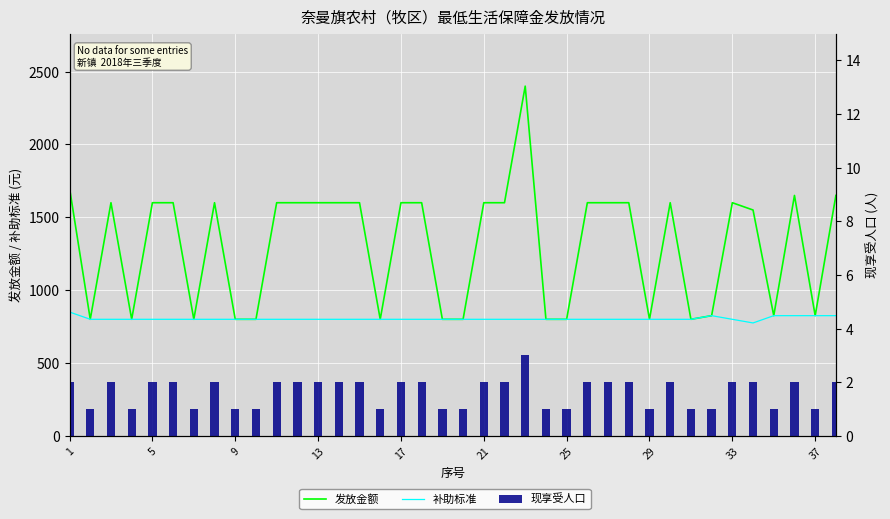

Rank the series by their average value, from lowest to highest.

现享受人口, 补助标准, 发放金额